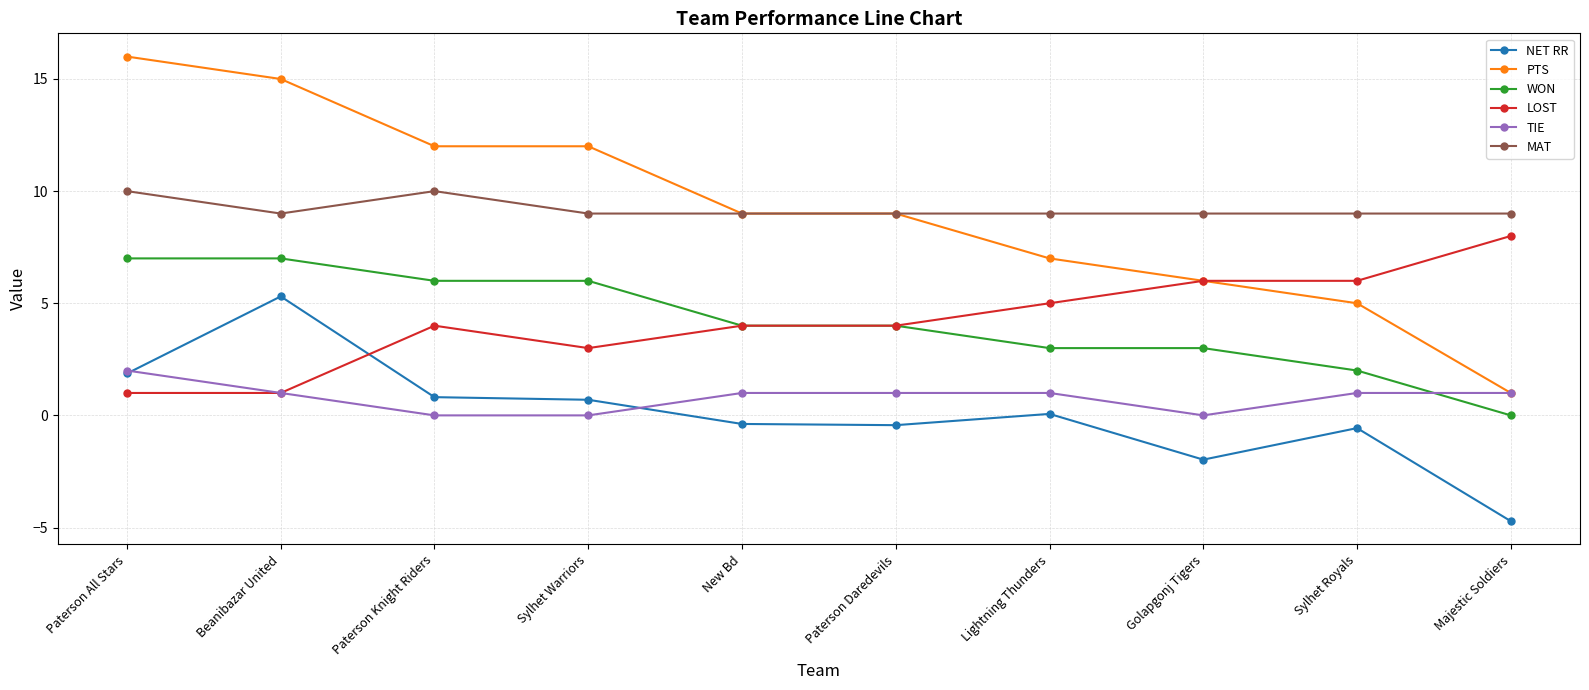

What is the approximate value of LOST at Paterson Knight Riders?

4.0